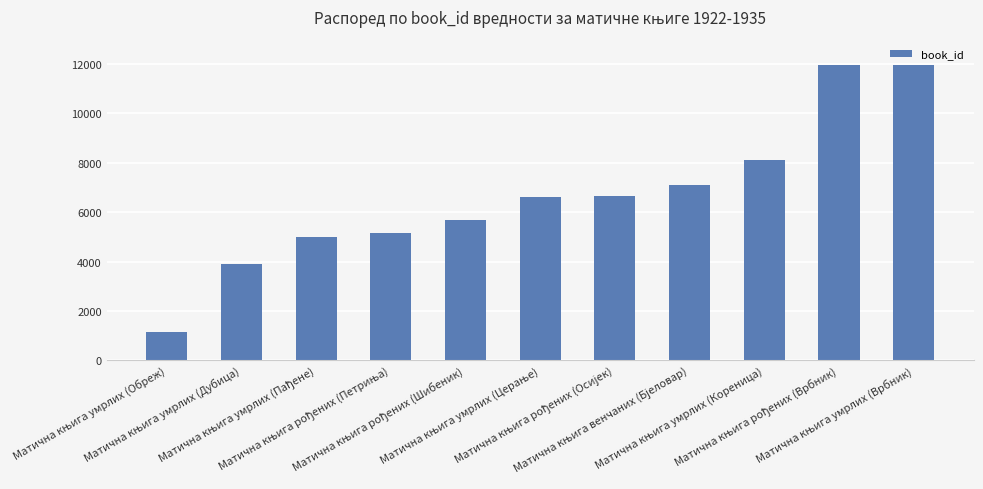

What is the difference between the maximum and minimum values?

10823